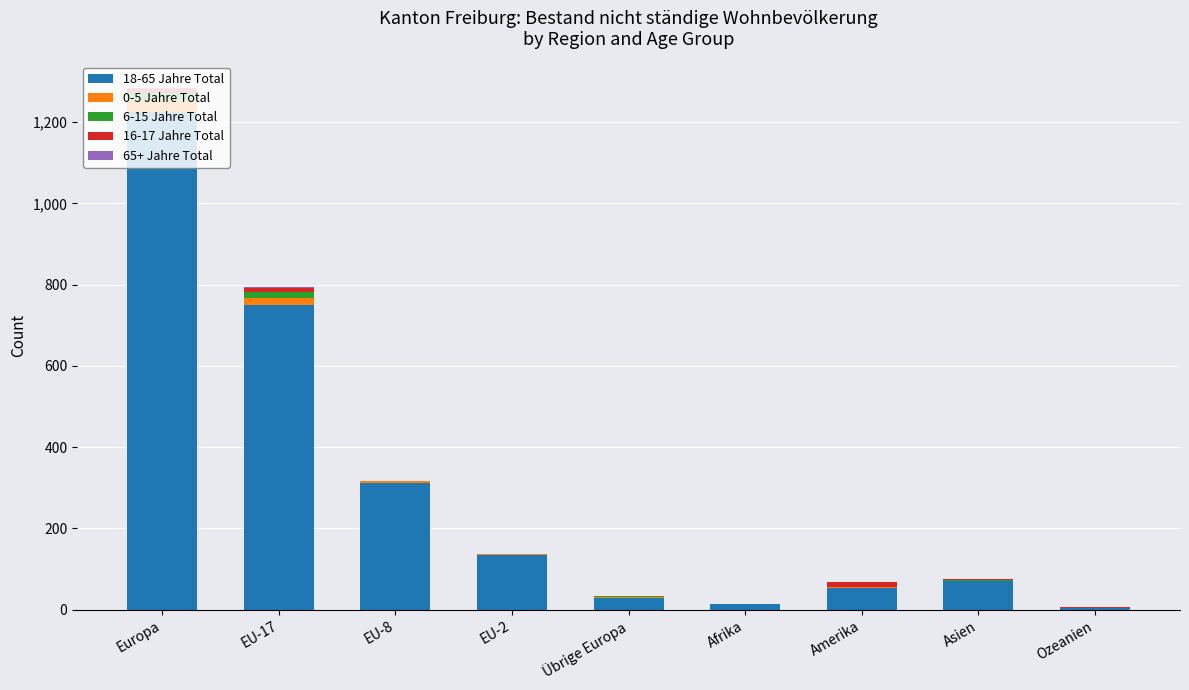

The value of 18-65 Jahre Total at EU-8 is 71. True or false?

False